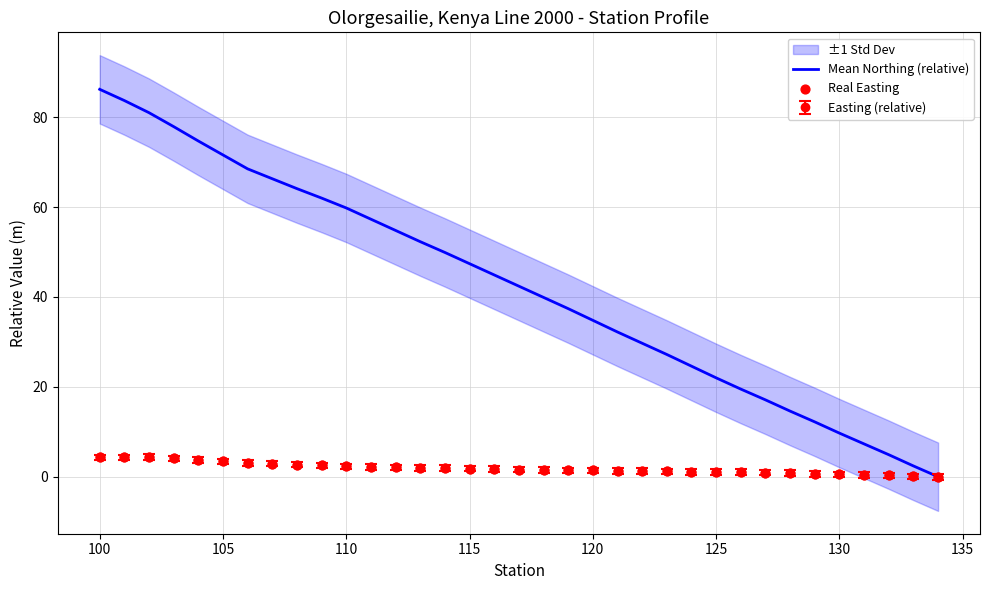

The value of Mean Northing (relative) at 125 is 13.7. True or false?

False